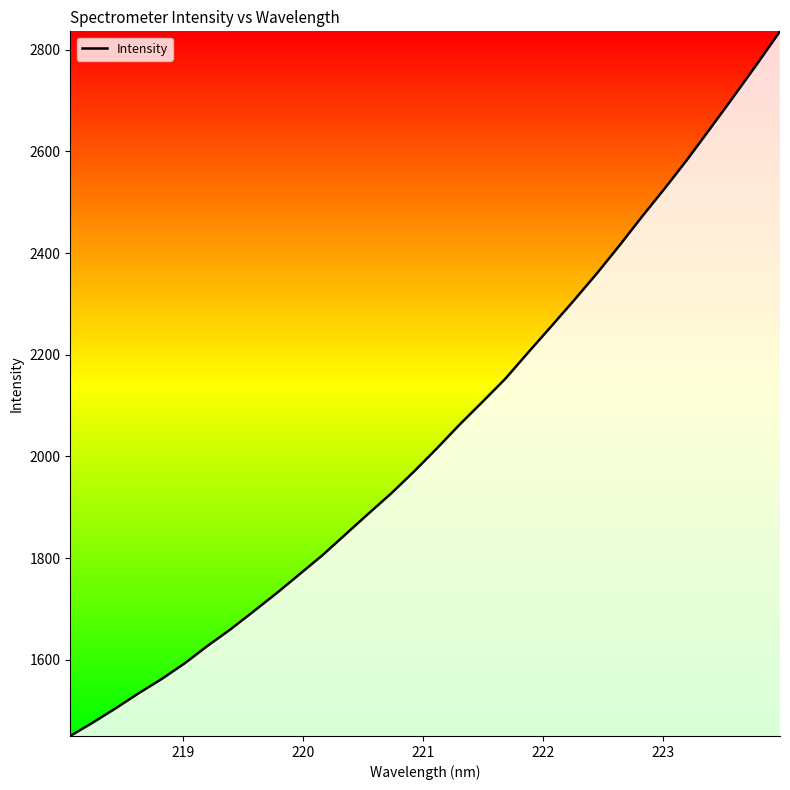

What is the smallest value displayed?

1450.0